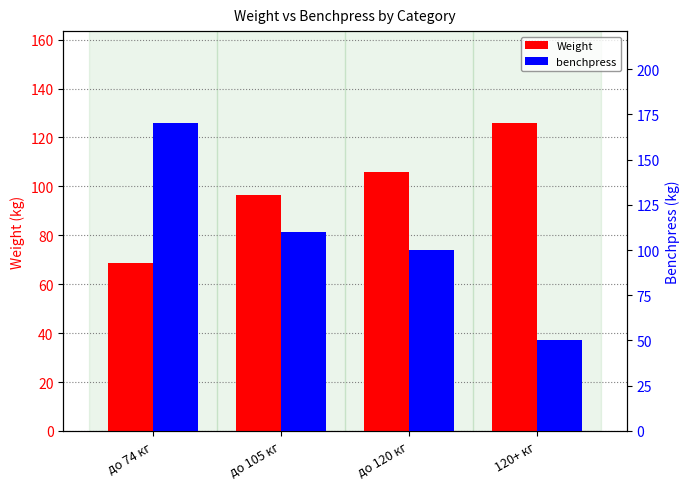

What position from the left is до 105 кг?

2